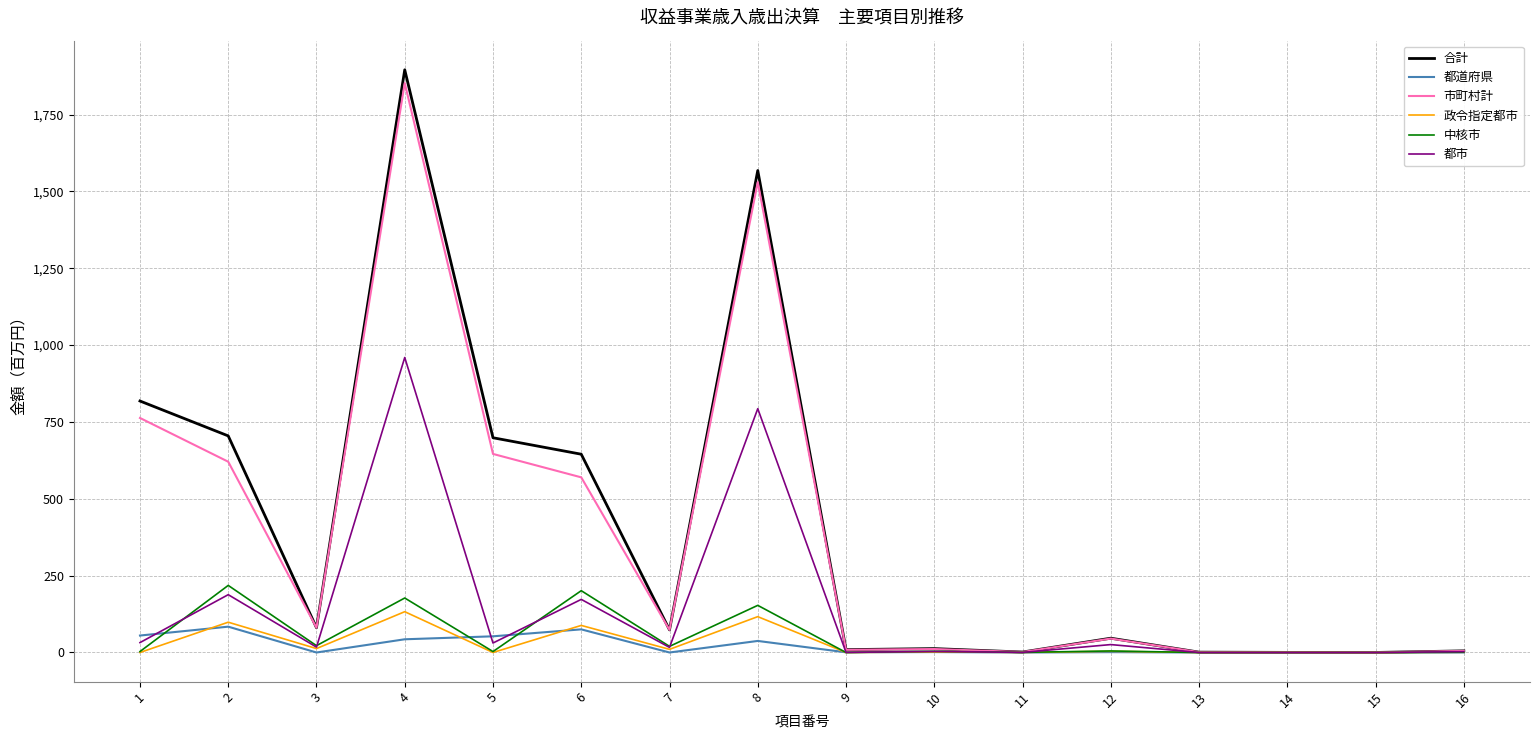

Does the chart display data point markers on the line(s)?

No